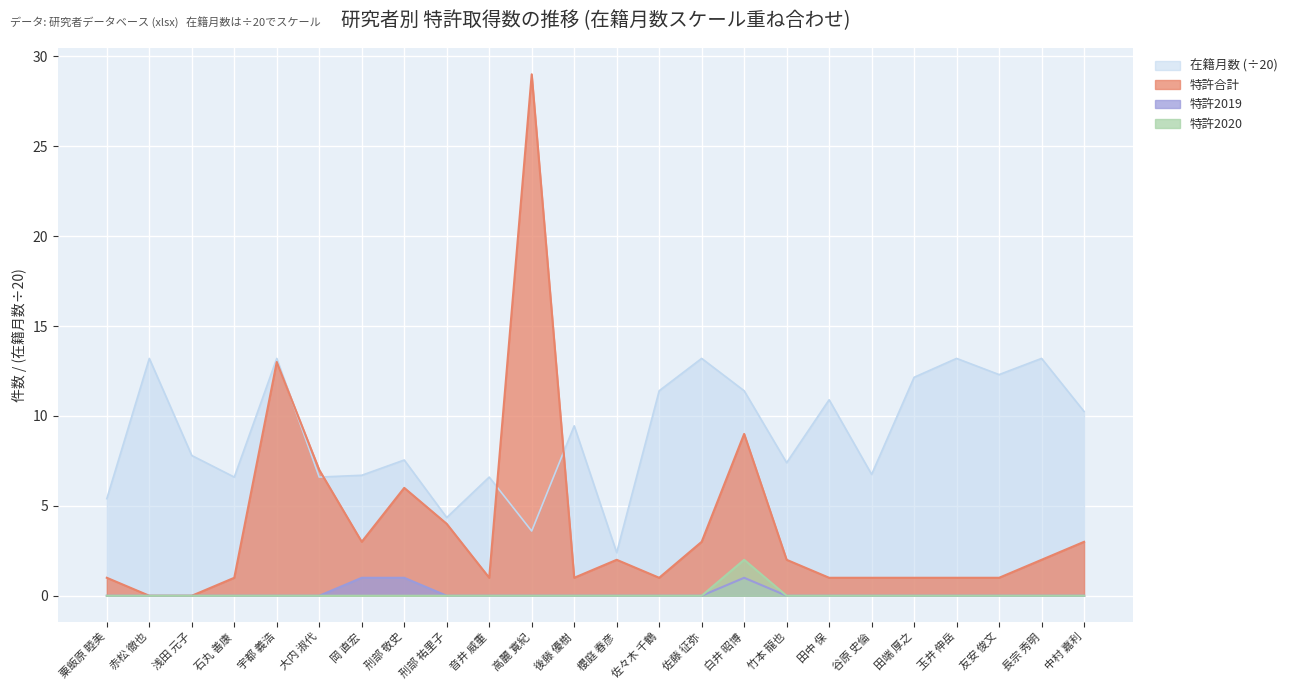

Reading left to right, what are all the values shown in this chart?

在籍月数: 5.4	13.2	7.8	6.6	13.2	6.6	6.7	7.5	4.3	6.6	3.6	9.4	2.4	11.4	13.2	11.4	7.4	10.9	6.8	12.2	13.2	12.3	13.2	10.2
特許合計: 1.0	0.0	0.0	1.0	13.0	7.0	3.0	6.0	4.0	1.0	29.0	1.0	2.0	1.0	3.0	9.0	2.0	1.0	1.0	1.0	1.0	1.0	2.0	3.0
特許2019: 0.0	0.0	0.0	0.0	0.0	0.0	1.0	1.0	0.0	0.0	0.0	0.0	0.0	0.0	0.0	1.0	0.0	0.0	0.0	0.0	0.0	0.0	0.0	0.0
特許2020: 0.0	0.0	0.0	0.0	0.0	0.0	0.0	0.0	0.0	0.0	0.0	0.0	0.0	0.0	0.0	2.0	0.0	0.0	0.0	0.0	0.0	0.0	0.0	0.0